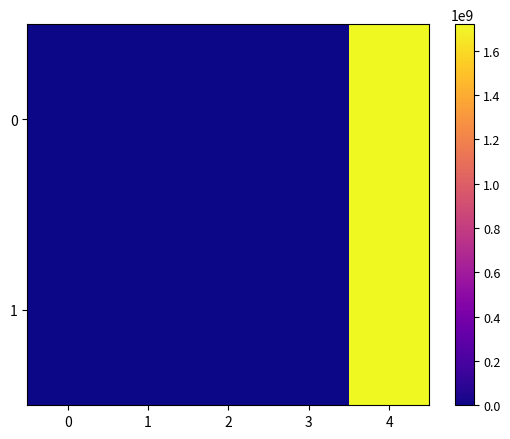

At 4, list the series in order from largest to smallest.

0, 1